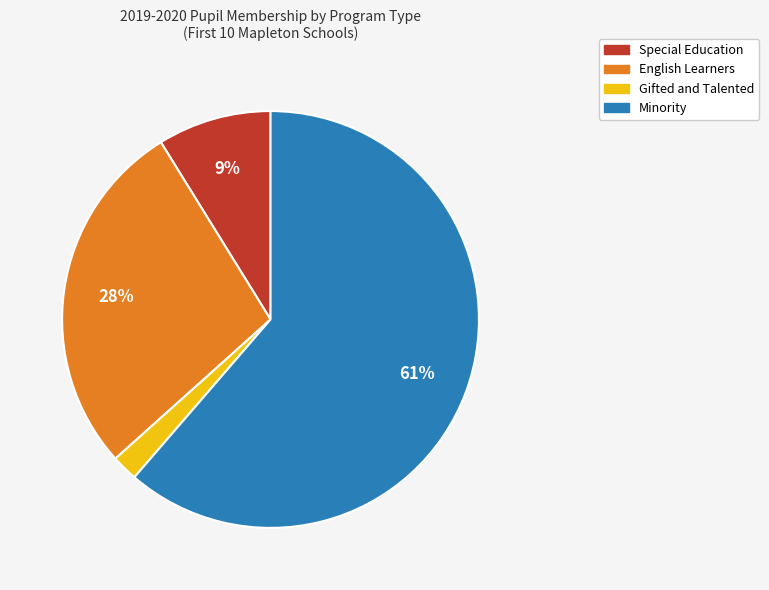

Count the number of slices in the pie.

4